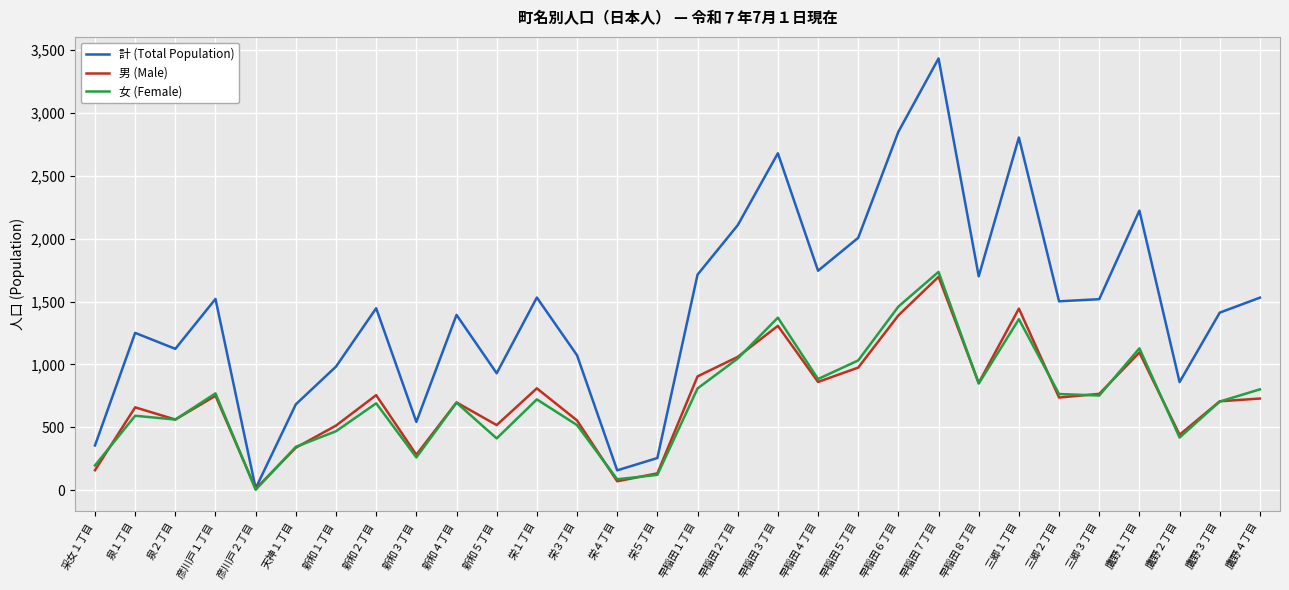

What is the maximum value for 計 (Total Population)?

3433